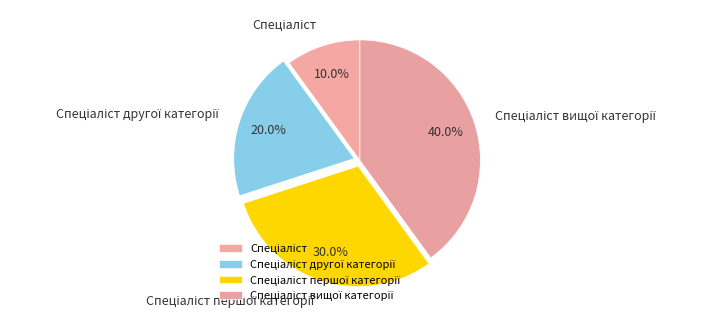

Is there any slice that represents more than half of the pie?

No